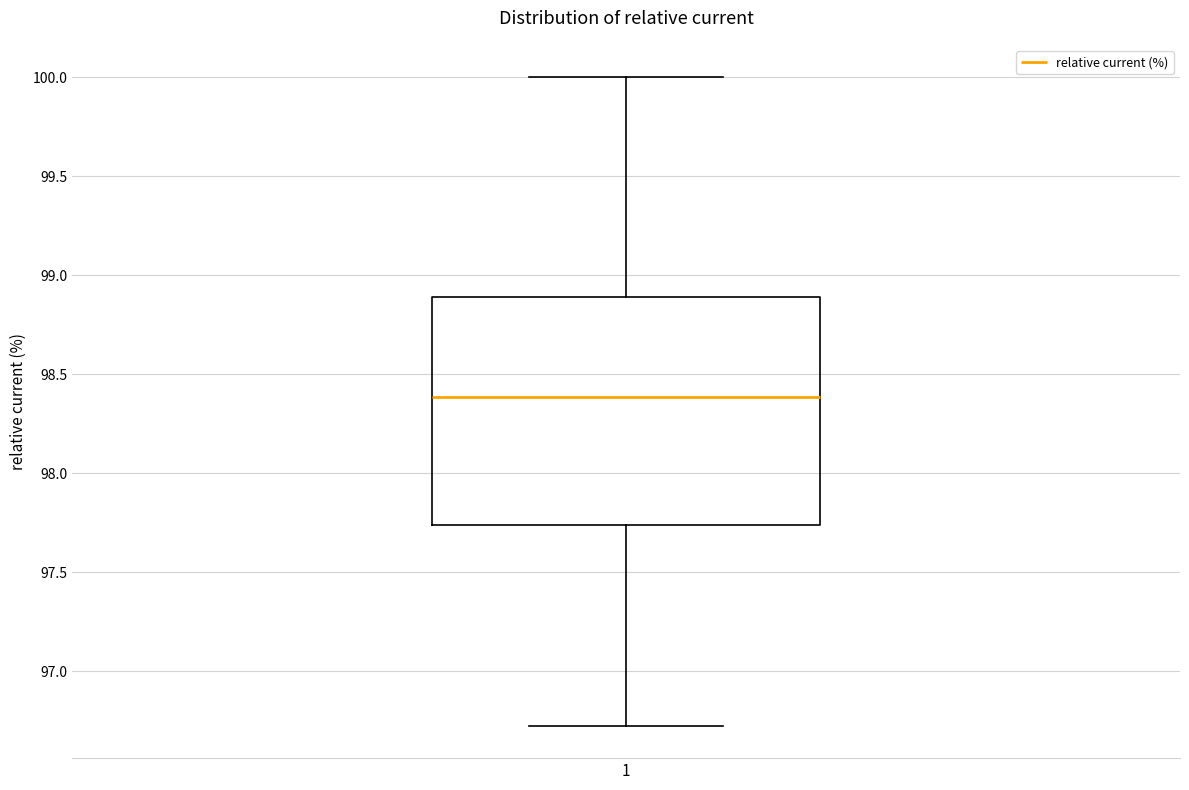

Where does the median line of the box at x = 1 sit on the y-axis? The values are not printed on the chart, so give them approximately, as read against the axis.

98.40